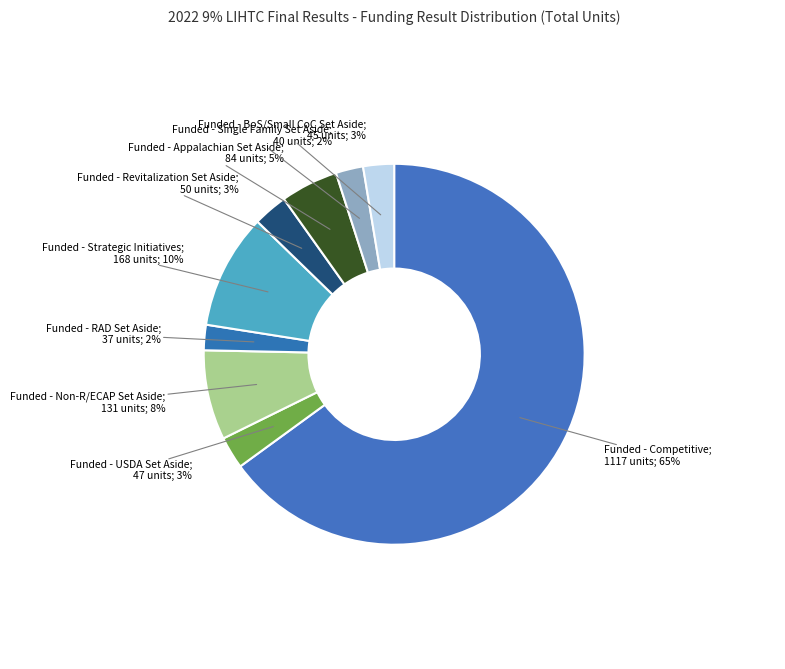

Count the number of slices in the pie.

9